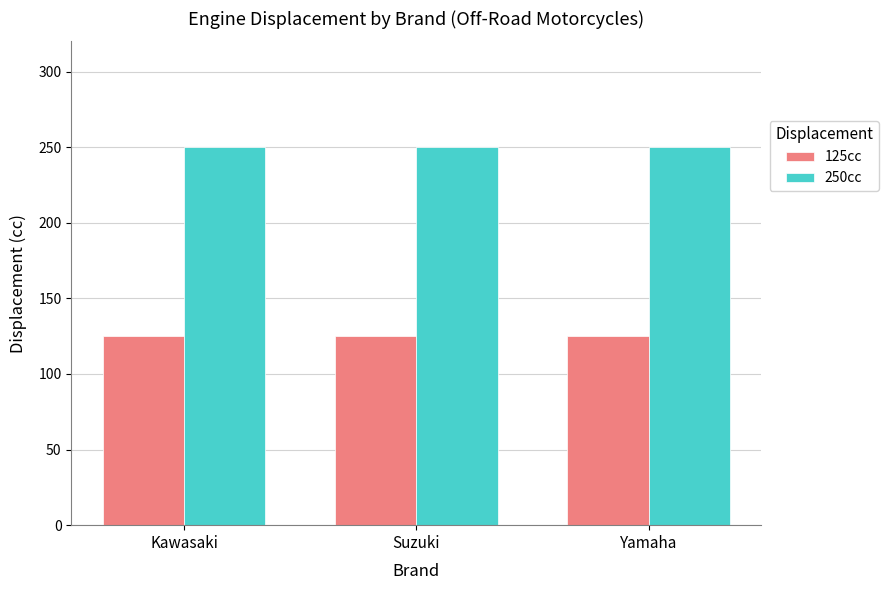

What is the spread (max minus min) of values at Kawasaki?

125